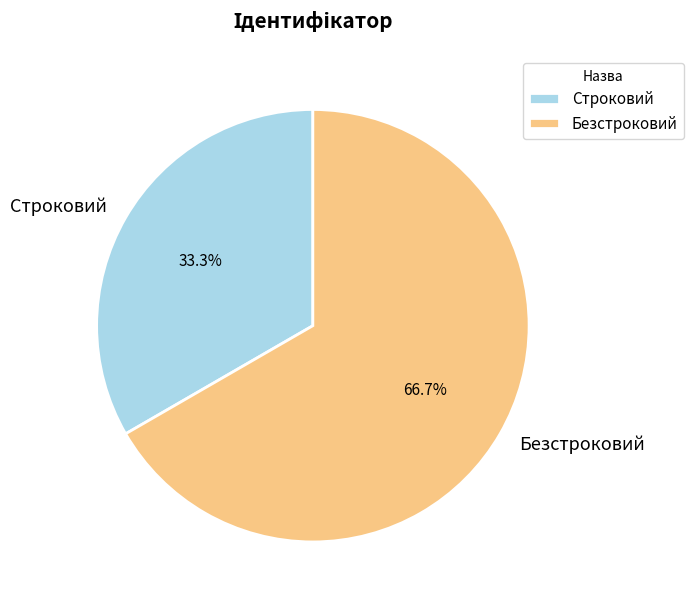

Which slice represents more than half of the pie?

Безстроковий